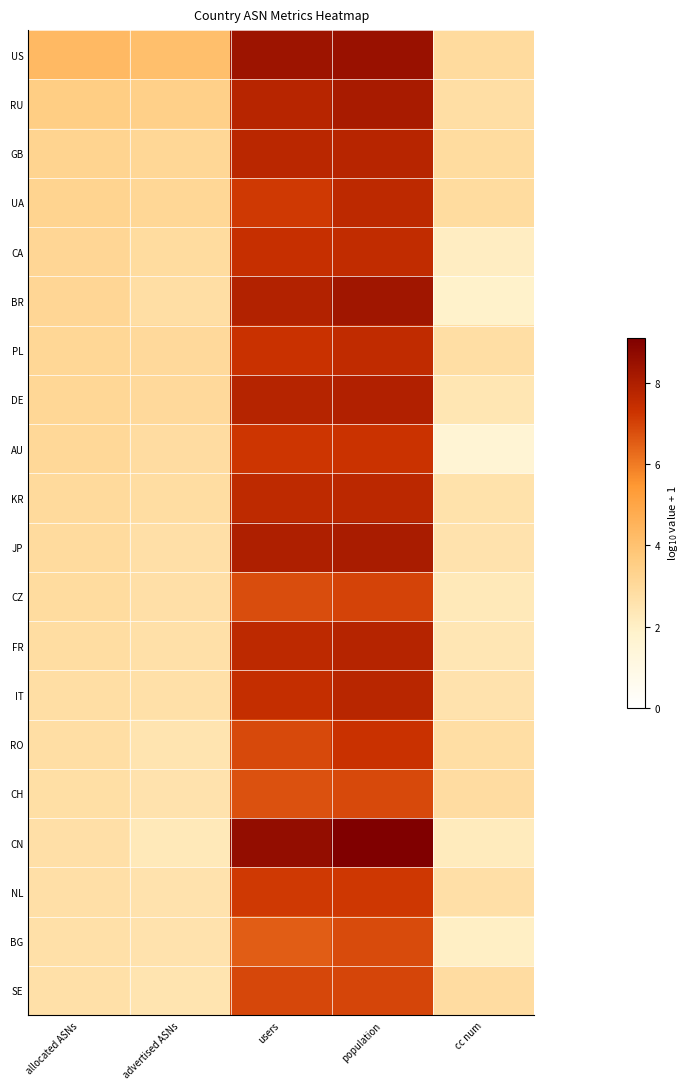

What is the minimum value shown in the chart?

1.6